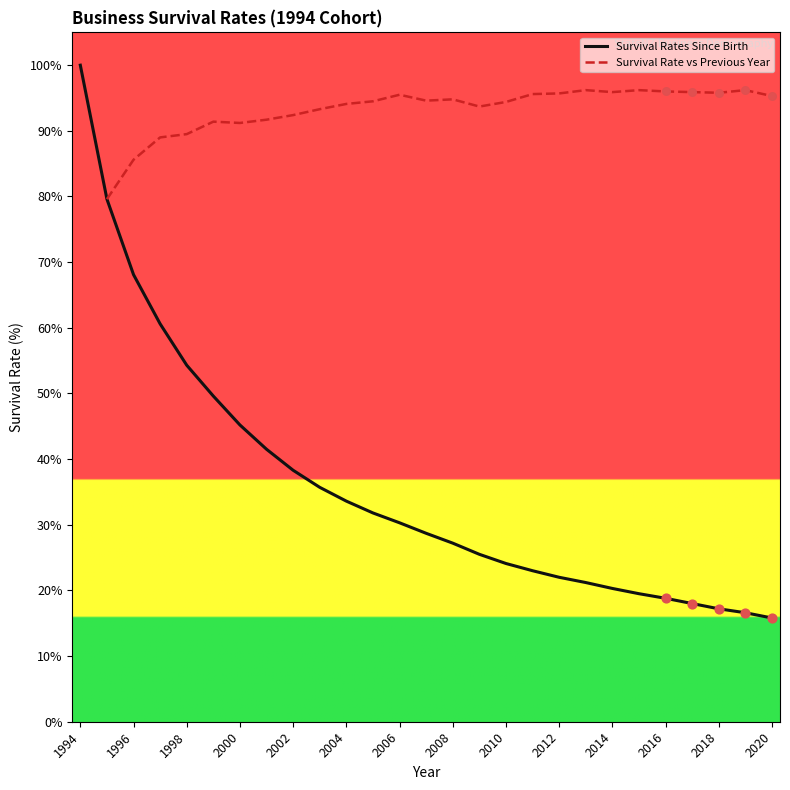

Which has a higher value, 2019 or 2009?

2009